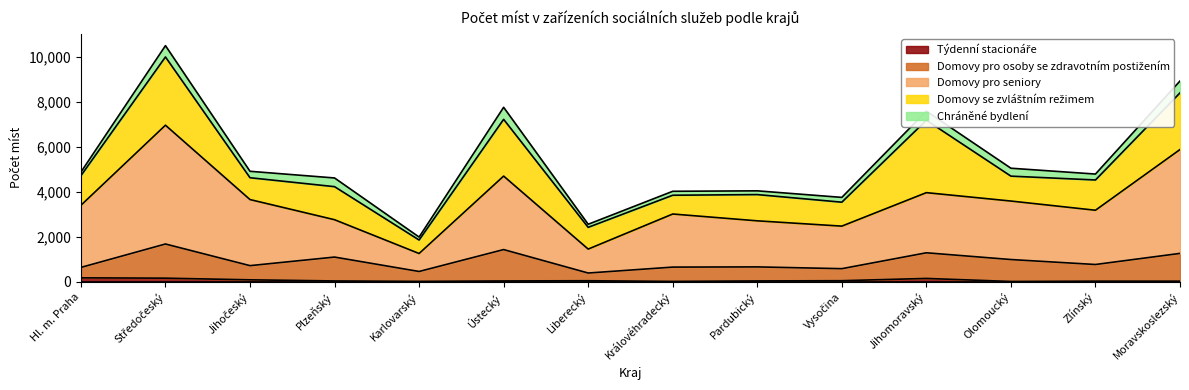

Which category has the lowest value in the Domovy pro seniory series?

Karlovarský